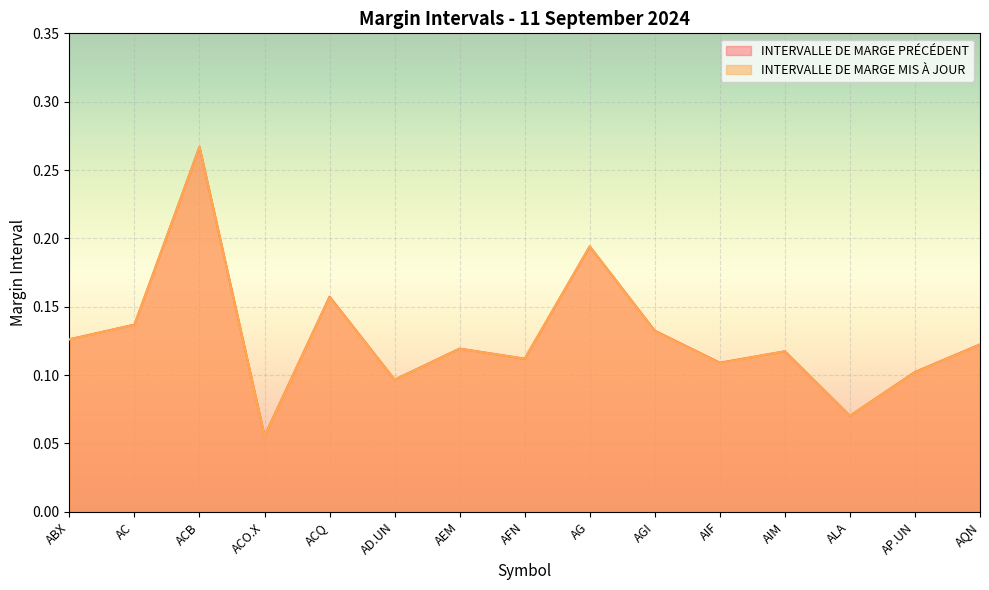

What is the maximum value for INTERVALLE DE MARGE MIS À JOUR?

0.3